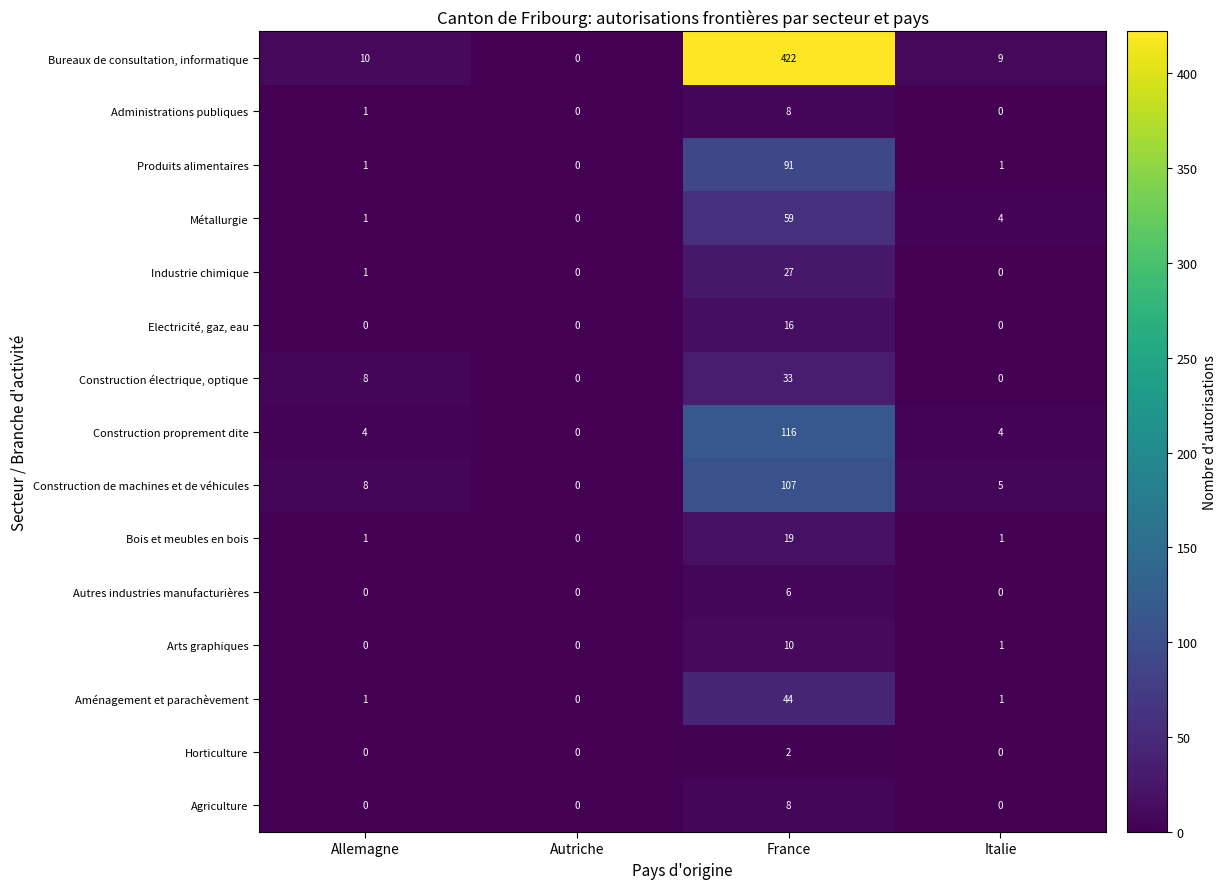

Which category has the highest value across all series?

France